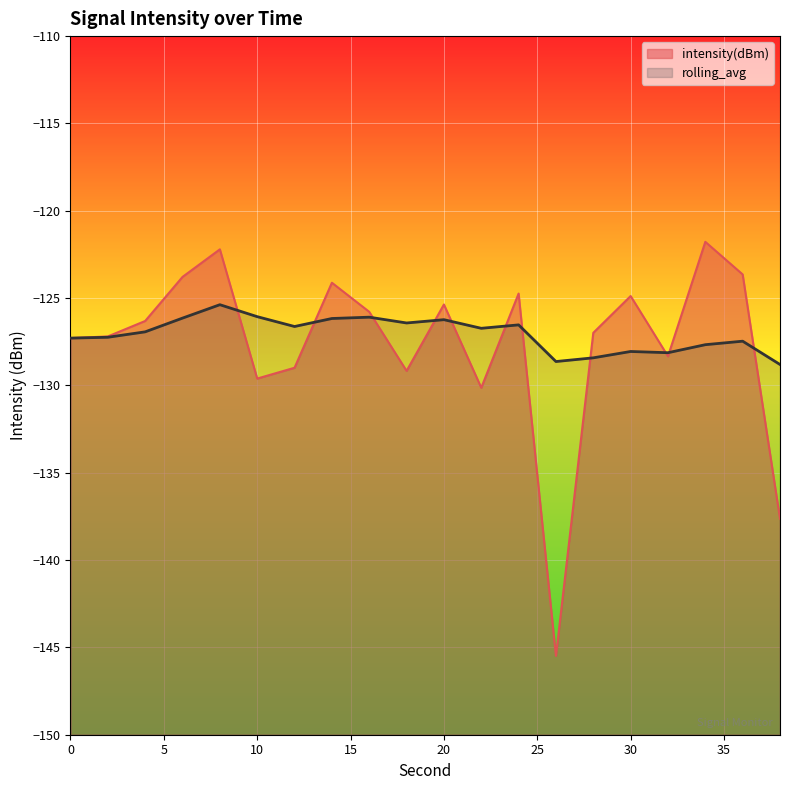

List the series in order of their overall mean, lowest first.

intensity(dBm), rolling_avg